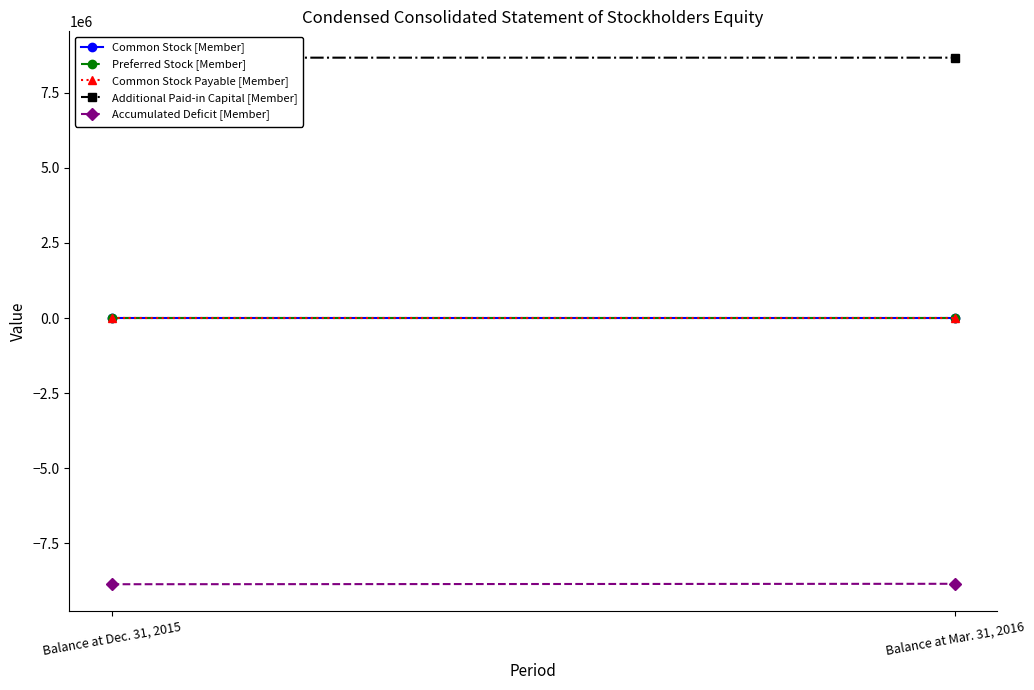

What is the value of the Preferred Stock [Member] point at the 2nd from the left?

425